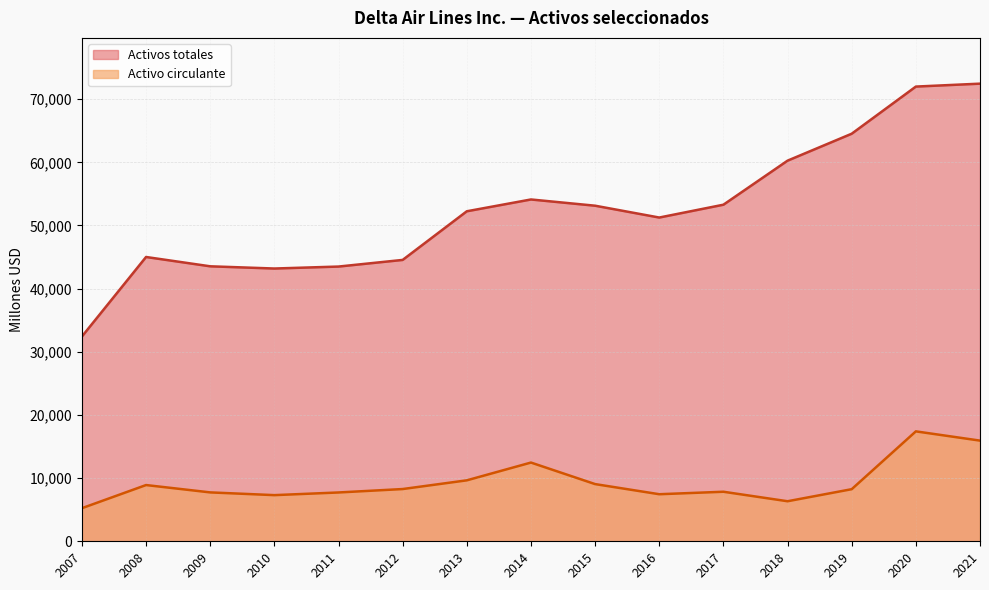

How many data points does each series have?

15